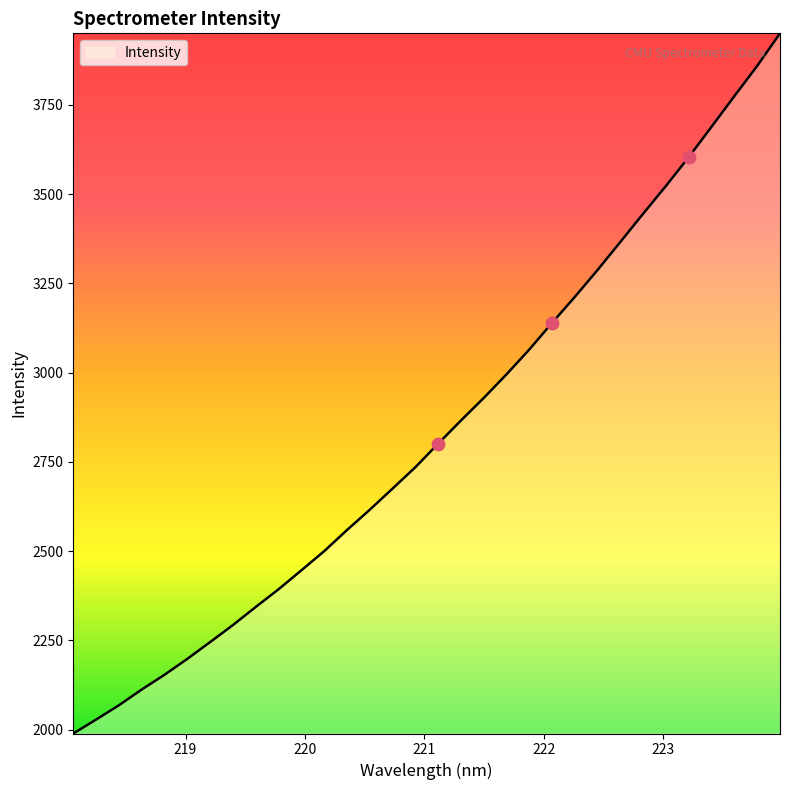

What is the difference between the maximum and minimum values?

1961.3